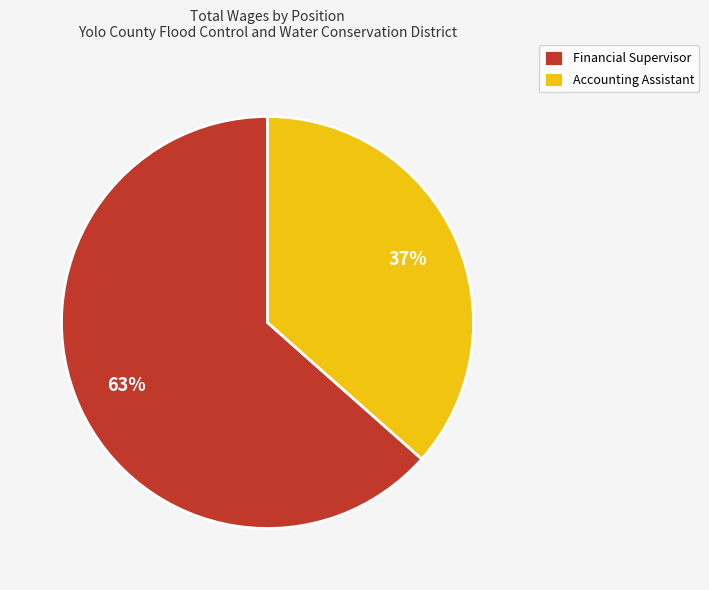

What is the largest slice in the pie chart?

Financial Supervisor